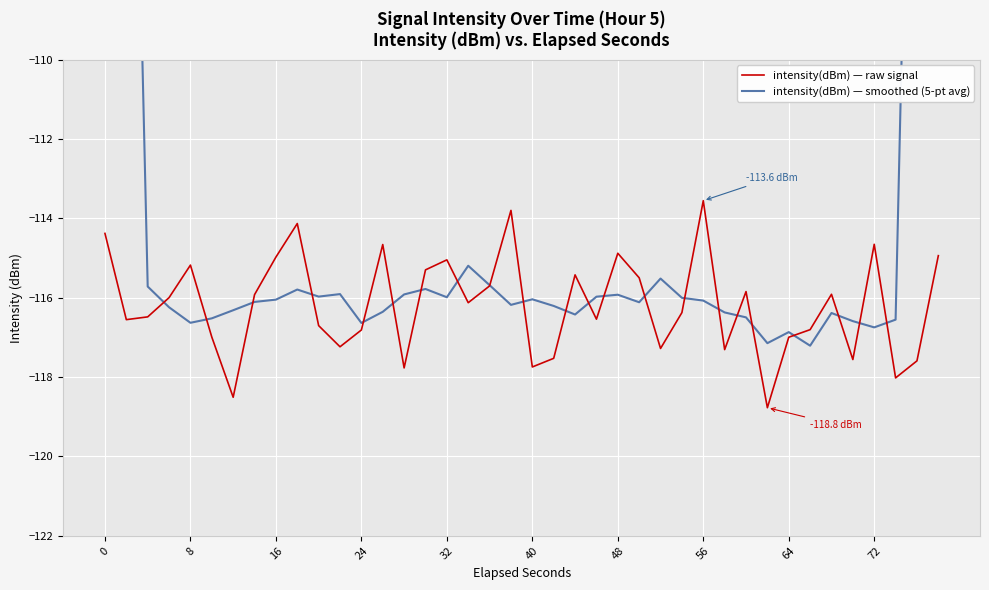

The intensity(dBm) — raw signal series shows -115.2 at 8. True or false?

True